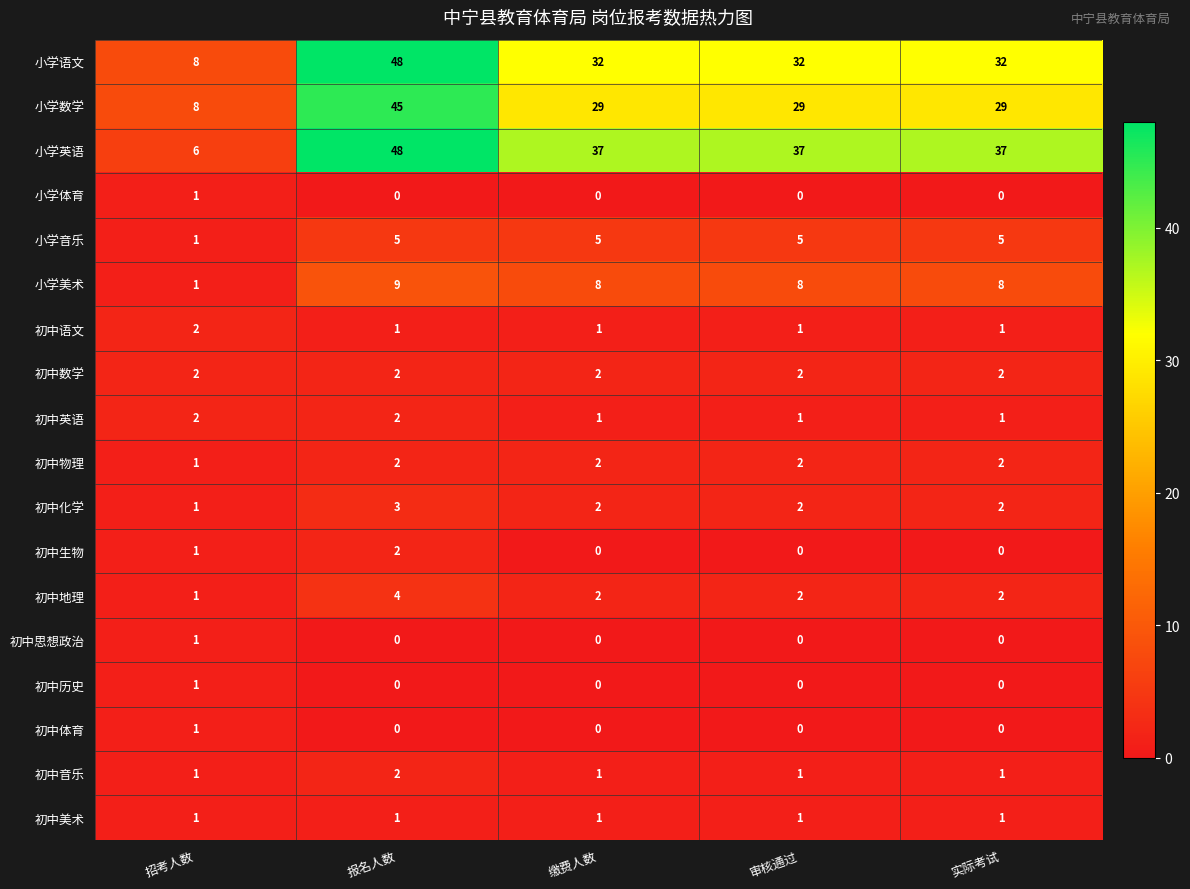

What is the sum of all 小学数学 values?

140